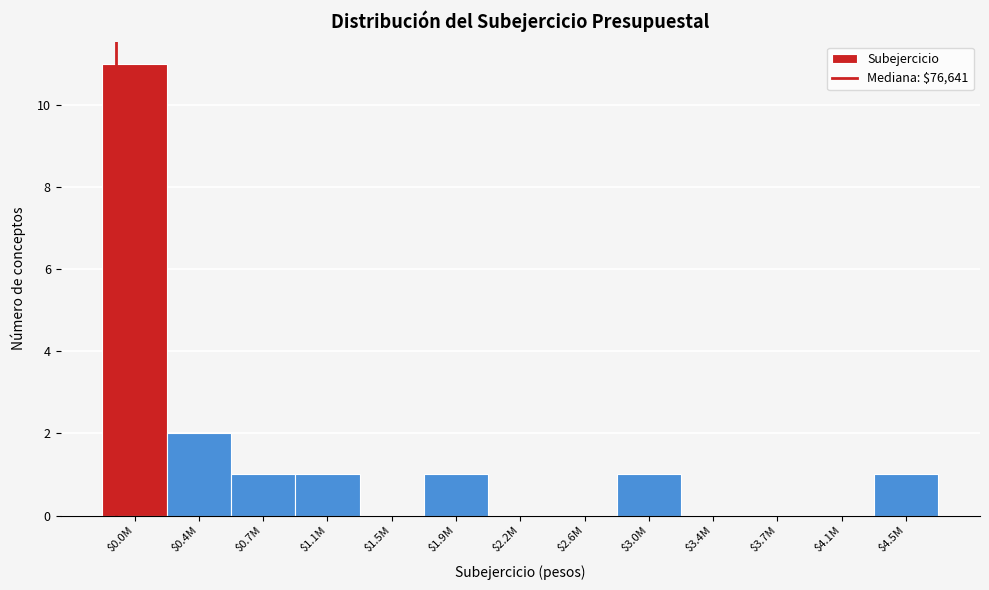

At which label is the value closest to 5?

$0.4M